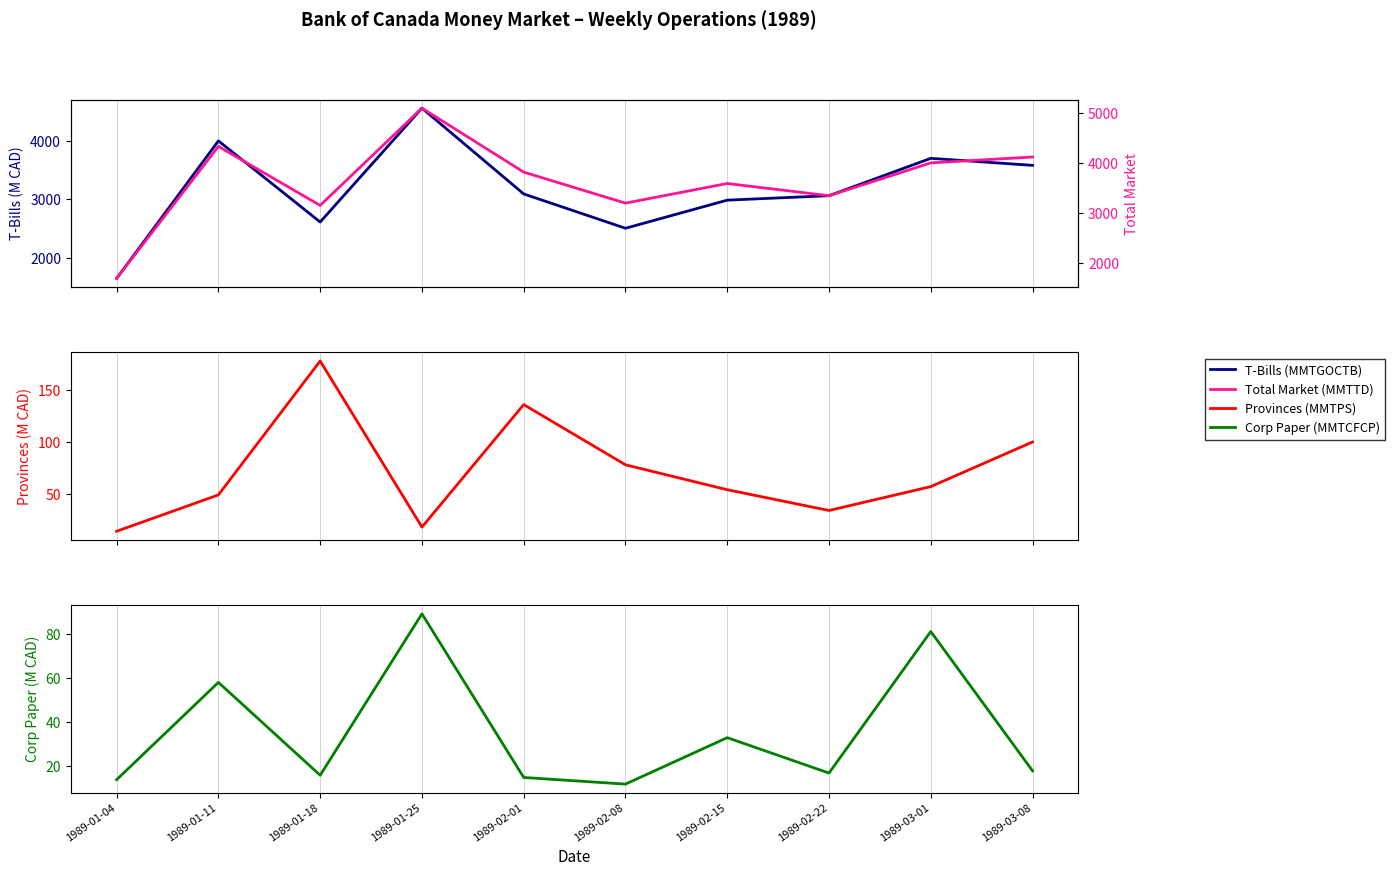

Rank the series by their maximum value, from highest to lowest.

Total Market (MMTTD), T-Bills (MMTGOCTB), Provinces (MMTPS), Corp Paper (MMTCFCP)